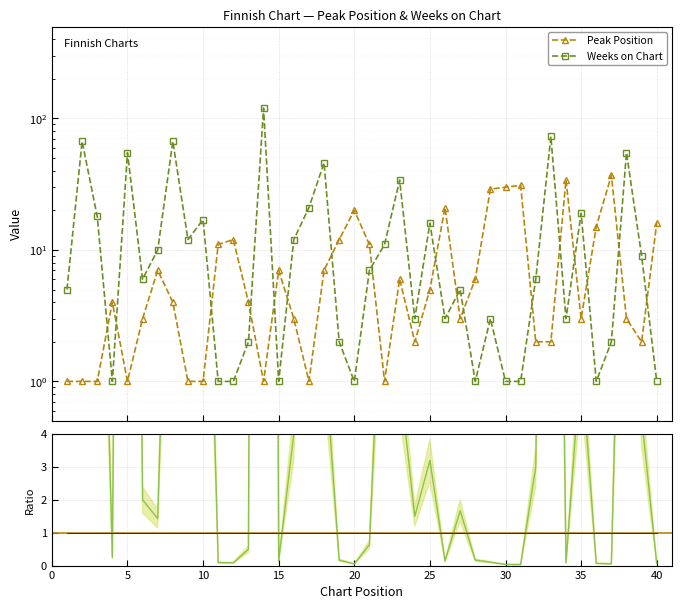

After their last crossing, which series has the higher values: Ratio (Weeks/Peak) or Peak Position?

Peak Position